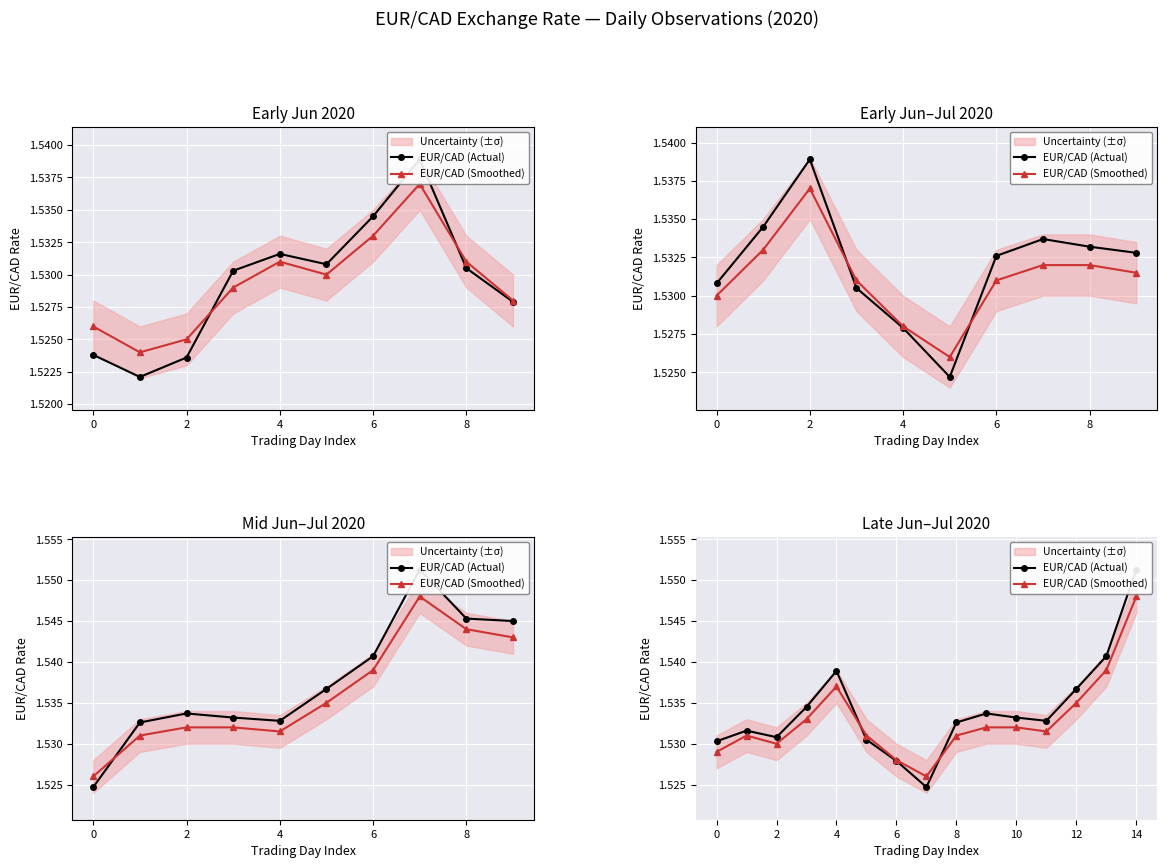

How many categories are shown in the chart?

15